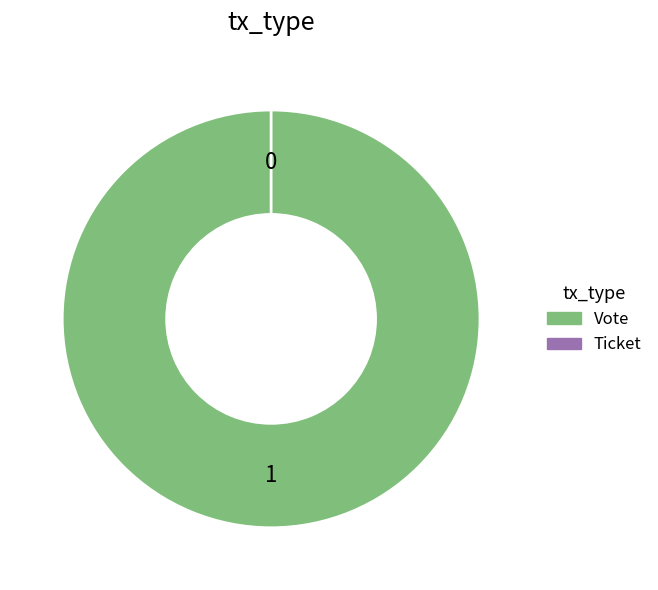

What percentage is the Vote slice, to the nearest percent?

100%